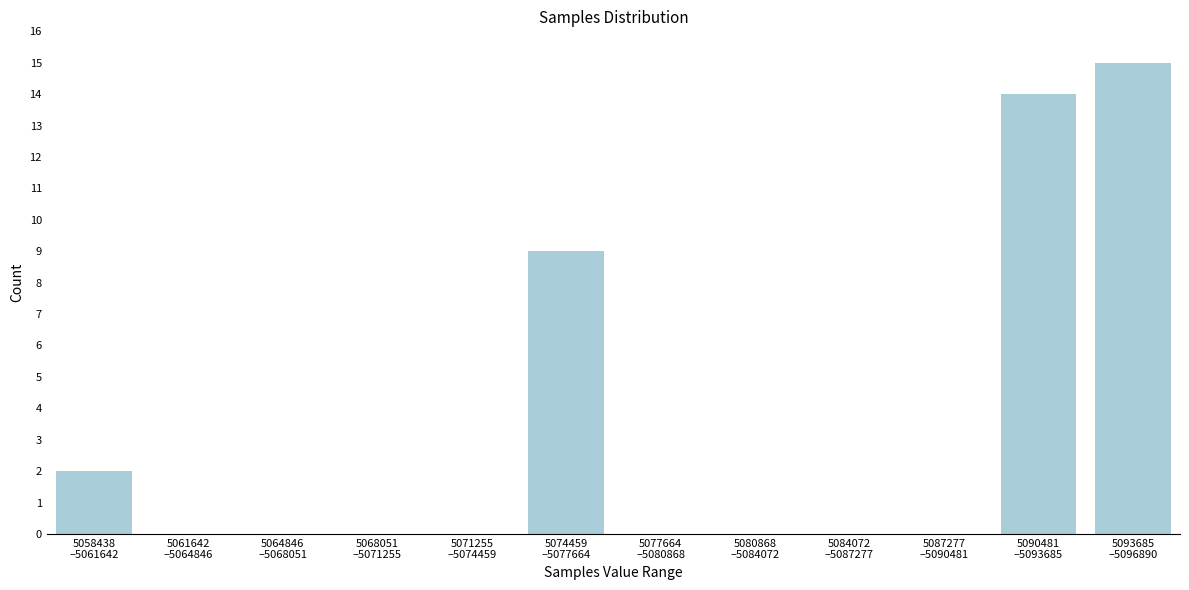

What is the maximum value shown in the chart?

15